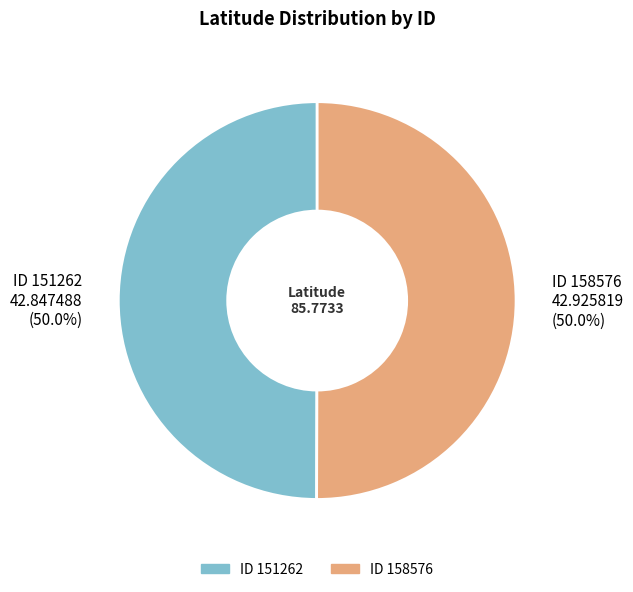

How many slices are in this pie chart?

2